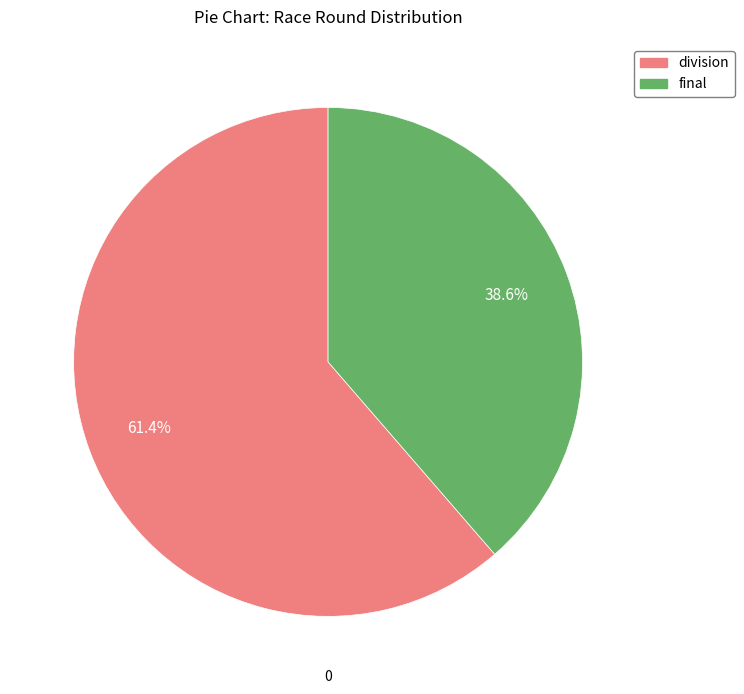

Does any single category account for the majority?

Yes